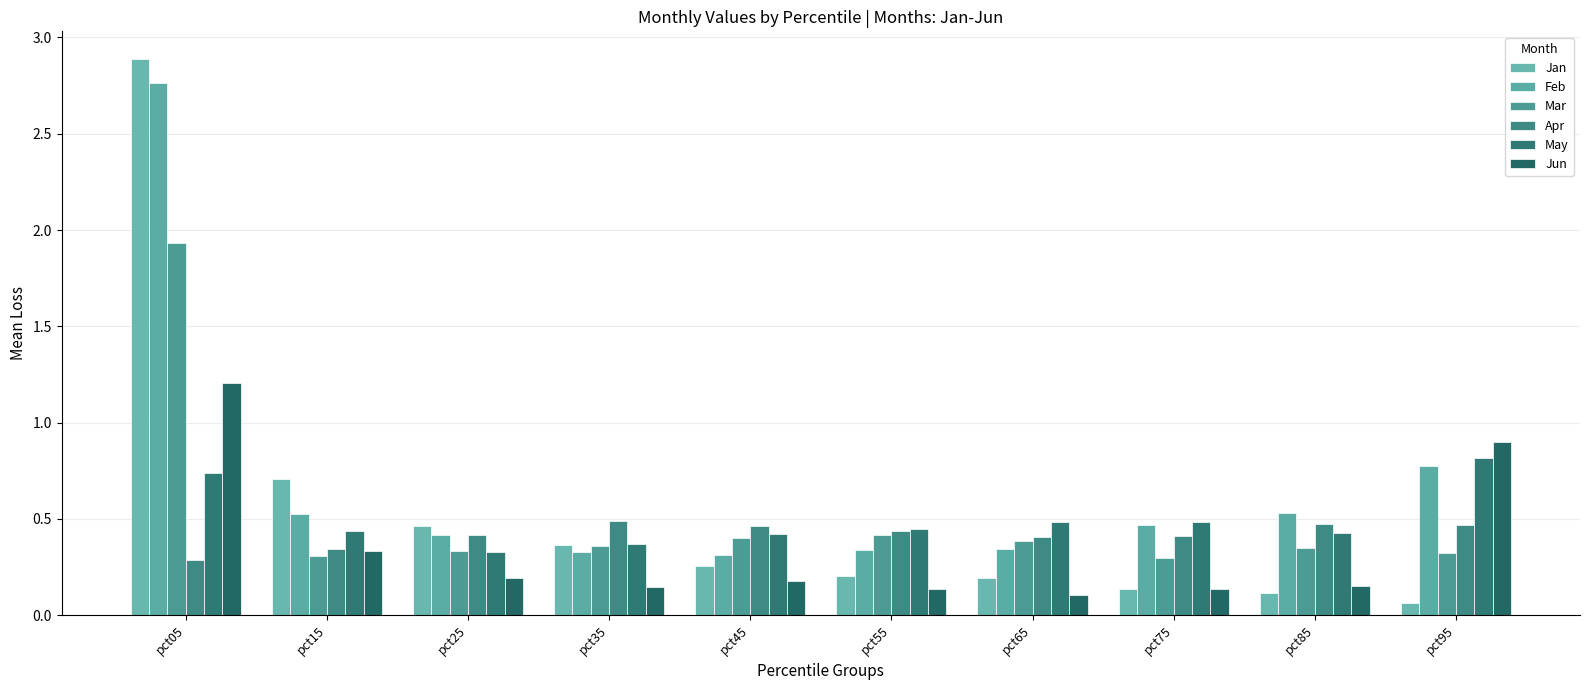

How many bars are there in total?

60